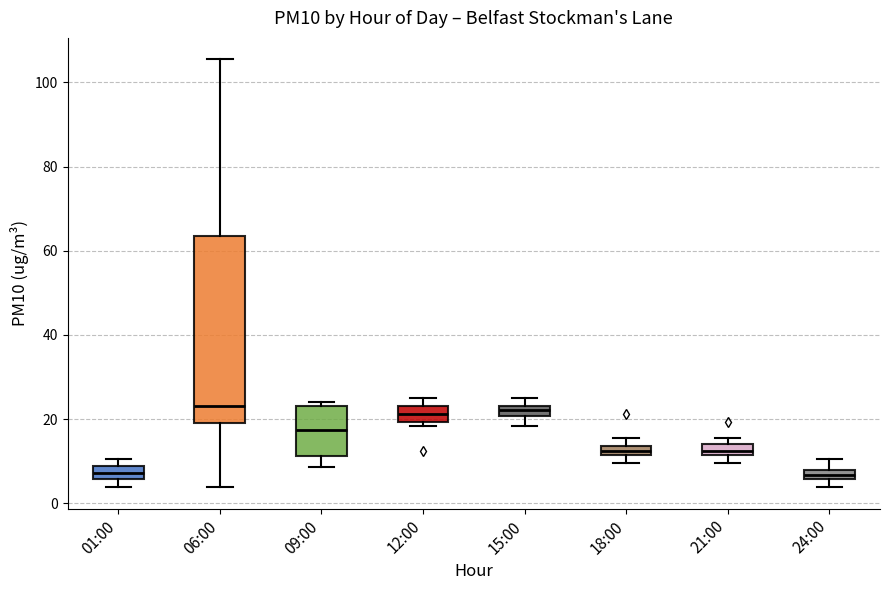

Where is the lower edge of the box for 12:00 on the y-axis? The values are not printed on the chart, so give them approximately, as read against the axis.

20